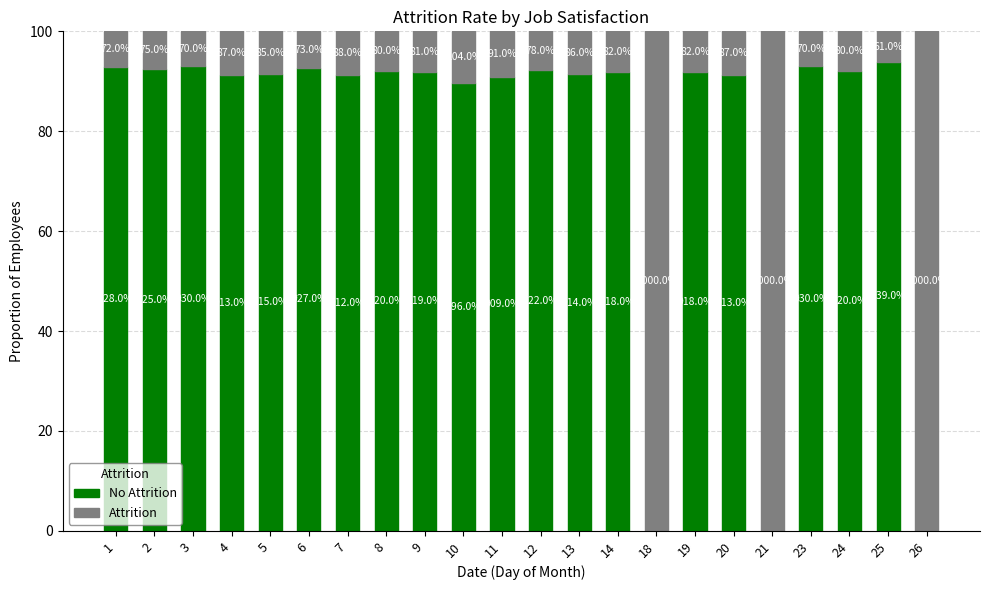

Are the bars horizontal?

No